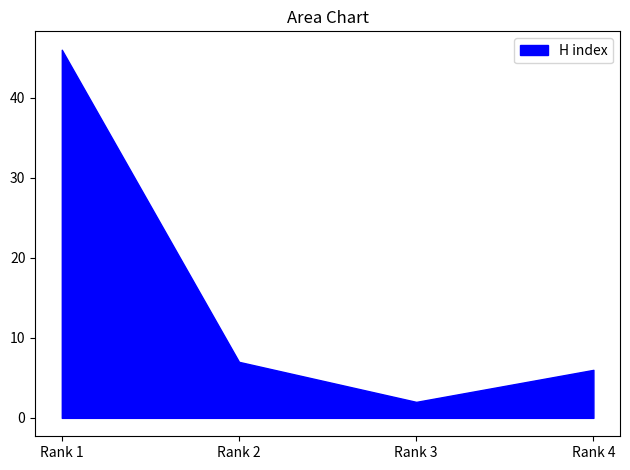

Which has a higher value, Rank 4 or Rank 3?

Rank 4